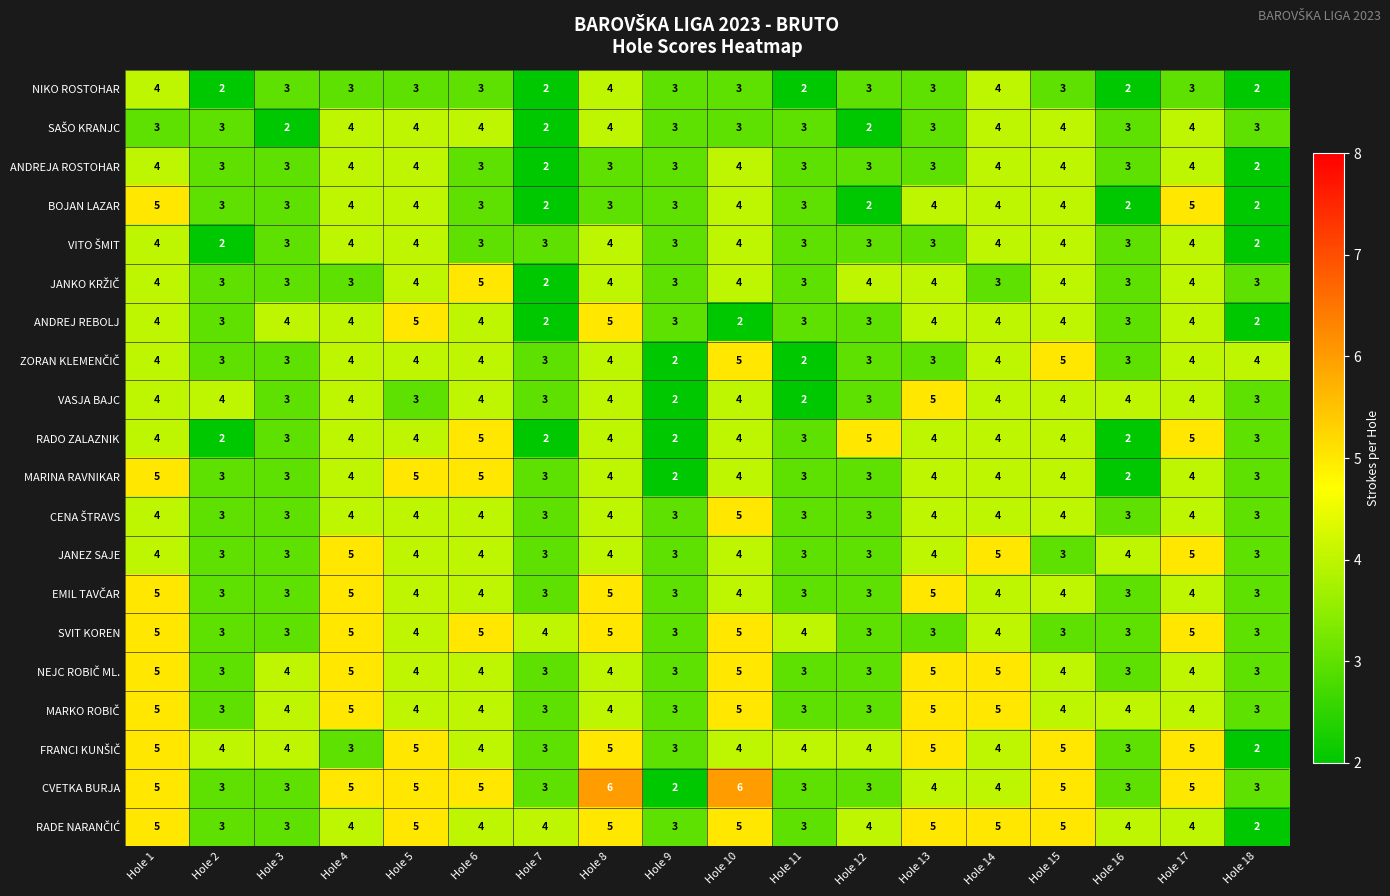

How many MARINA RAVNIKAR values are between 3 and 4?

13